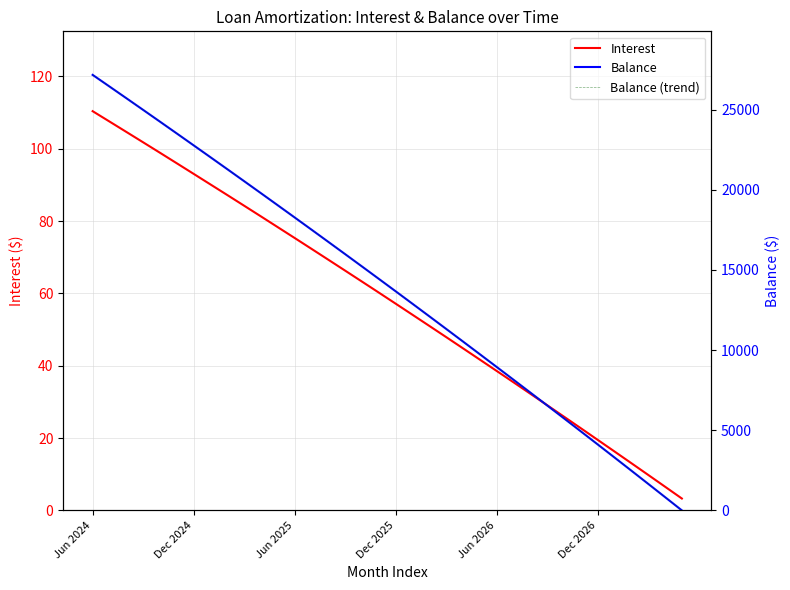

True or false: Interest has more than 2 points higher than both neighbors.

False